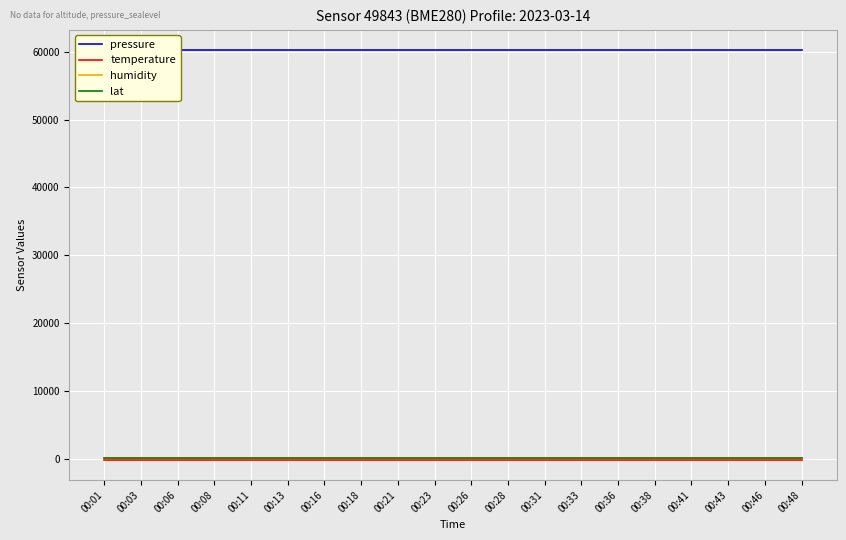

Reading left to right, transcribe all the data shown in this chart.

pressure: 00:01=60213.7	00:03=60213.7	00:06=60213.7	00:08=60213.7	00:11=60213.7	00:13=60213.7	00:16=60213.7	00:18=60213.7	00:21=60213.7	00:23=60213.7	00:26=60213.7	00:28=60213.7	00:31=60213.7	00:33=60213.7	00:36=60213.7	00:38=60213.7	00:41=60213.7	00:43=60213.7	00:46=60213.7	00:48=60213.7
temperature: 00:01=-146.8	00:03=-146.8	00:06=-146.8	00:08=-146.8	00:11=-146.8	00:13=-146.8	00:16=-146.8	00:18=-146.8	00:21=-146.8	00:23=-146.8	00:26=-146.8	00:28=-146.8	00:31=-146.8	00:33=-146.8	00:36=-146.8	00:38=-146.8	00:41=-146.8	00:43=-146.8	00:46=-146.8	00:48=-146.8
humidity: 00:01=100.0	00:03=100.0	00:06=100.0	00:08=100.0	00:11=100.0	00:13=100.0	00:16=100.0	00:18=100.0	00:21=100.0	00:23=100.0	00:26=100.0	00:28=100.0	00:31=100.0	00:33=100.0	00:36=100.0	00:38=100.0	00:41=100.0	00:43=100.0	00:46=100.0	00:48=100.0
lat: 00:01=48.9	00:03=48.9	00:06=48.9	00:08=48.9	00:11=48.9	00:13=48.9	00:16=48.9	00:18=48.9	00:21=48.9	00:23=48.9	00:26=48.9	00:28=48.9	00:31=48.9	00:33=48.9	00:36=48.9	00:38=48.9	00:41=48.9	00:43=48.9	00:46=48.9	00:48=48.9